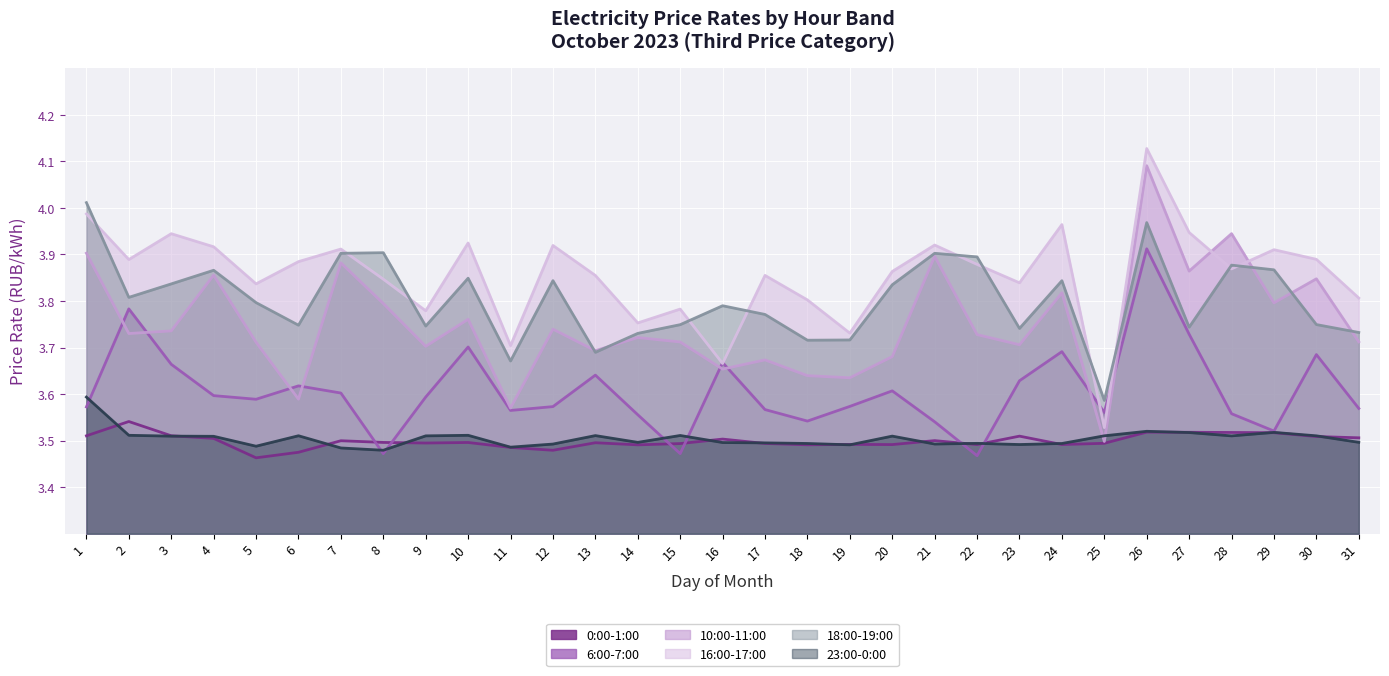

What is the approximate value of 16:00-17:00 at 4?

3.9